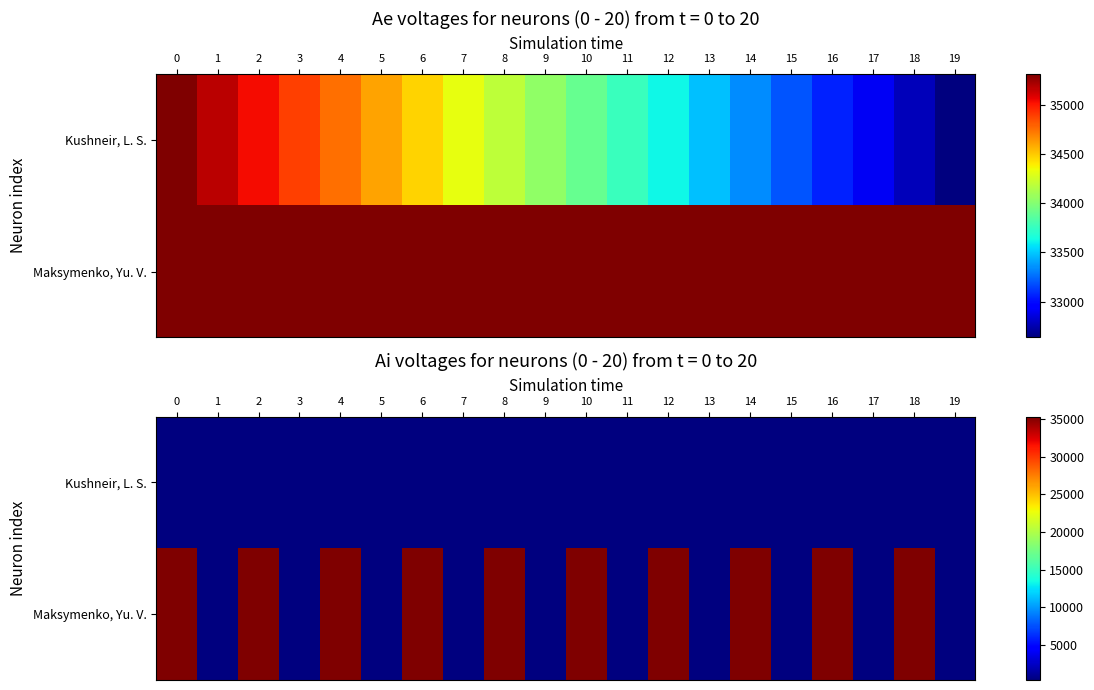

The value of Maksymenko, Yu. V. at 17 is 148.0. True or false?

False